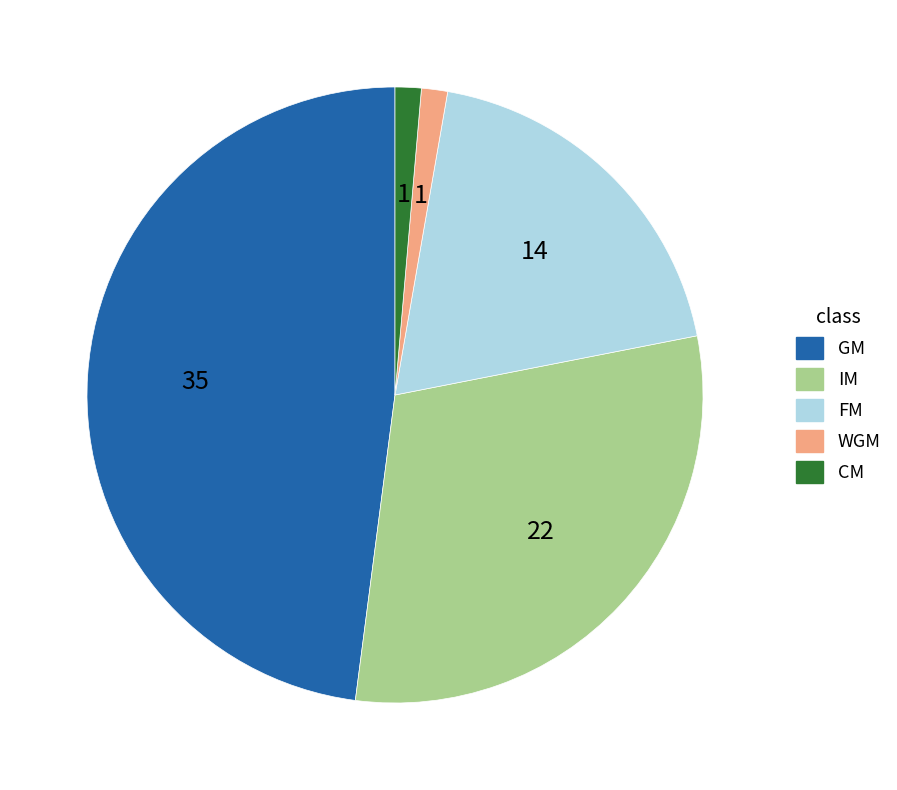

What is the ratio of the value at IM to the value at CM?

22.0